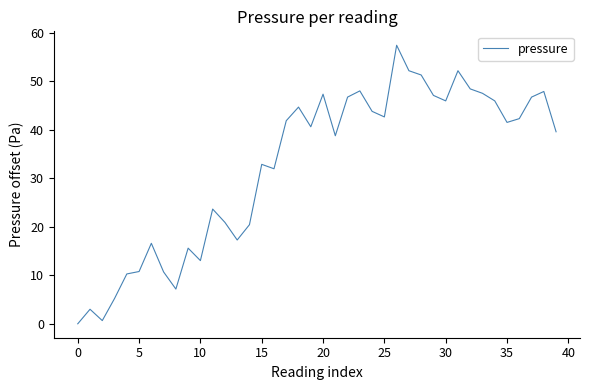

What is the average value?

32.5